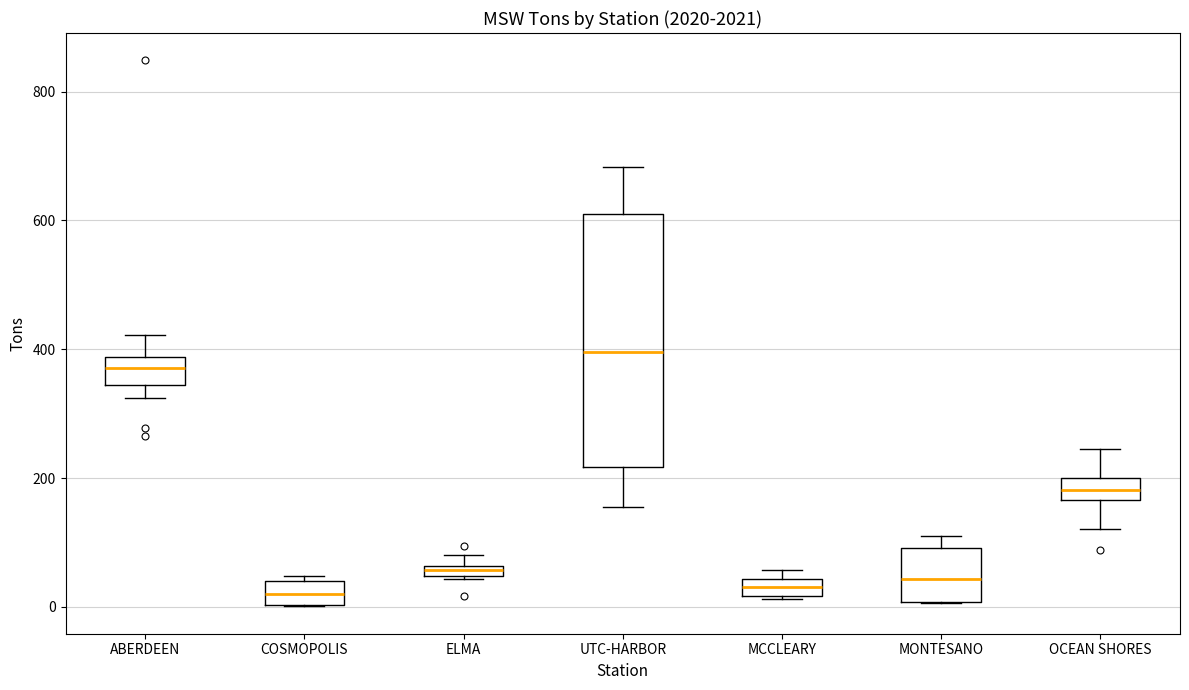

Which box's median line is the highest?

UTC-HARBOR